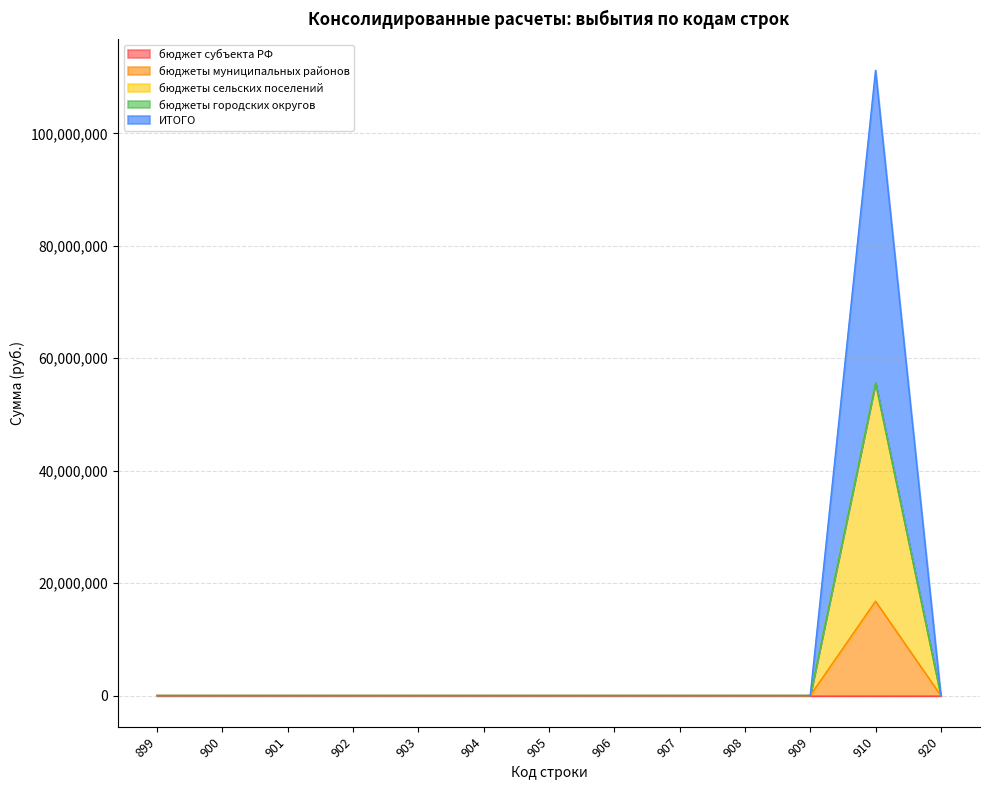

At which label is ИТОГО closest to 27801518?

899